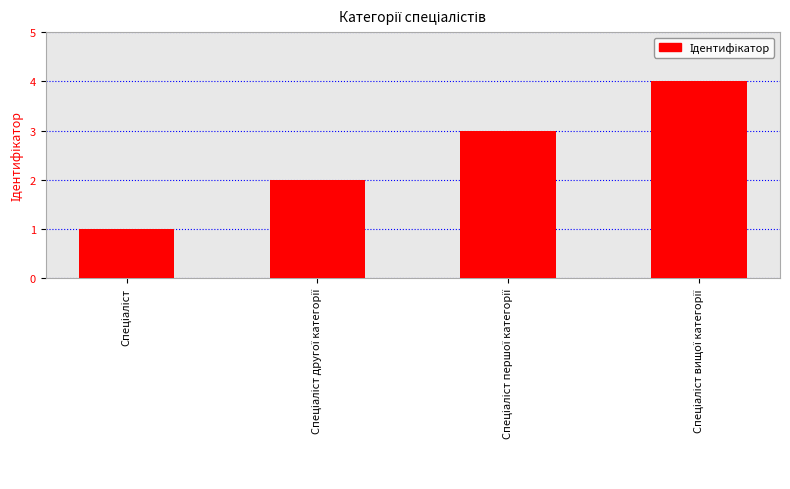

What is the smallest value displayed?

1